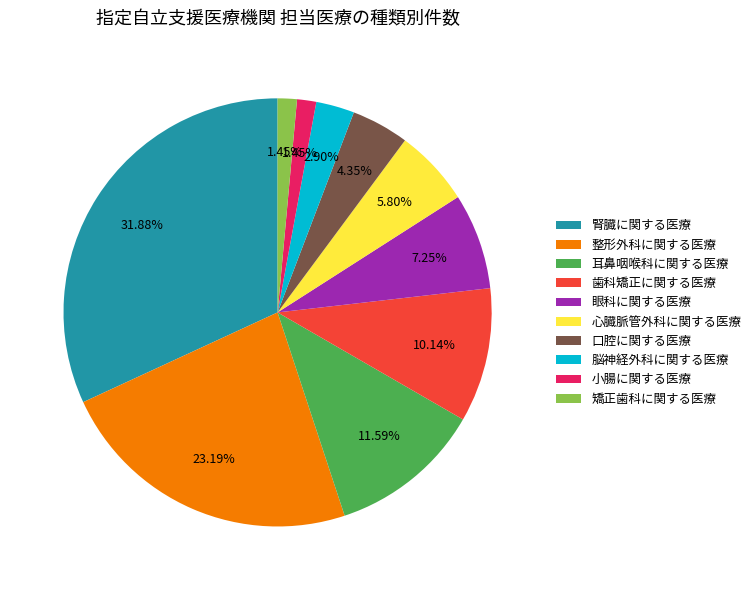

To the nearest percent, what portion does 口腔に関する医療 represent?

4%